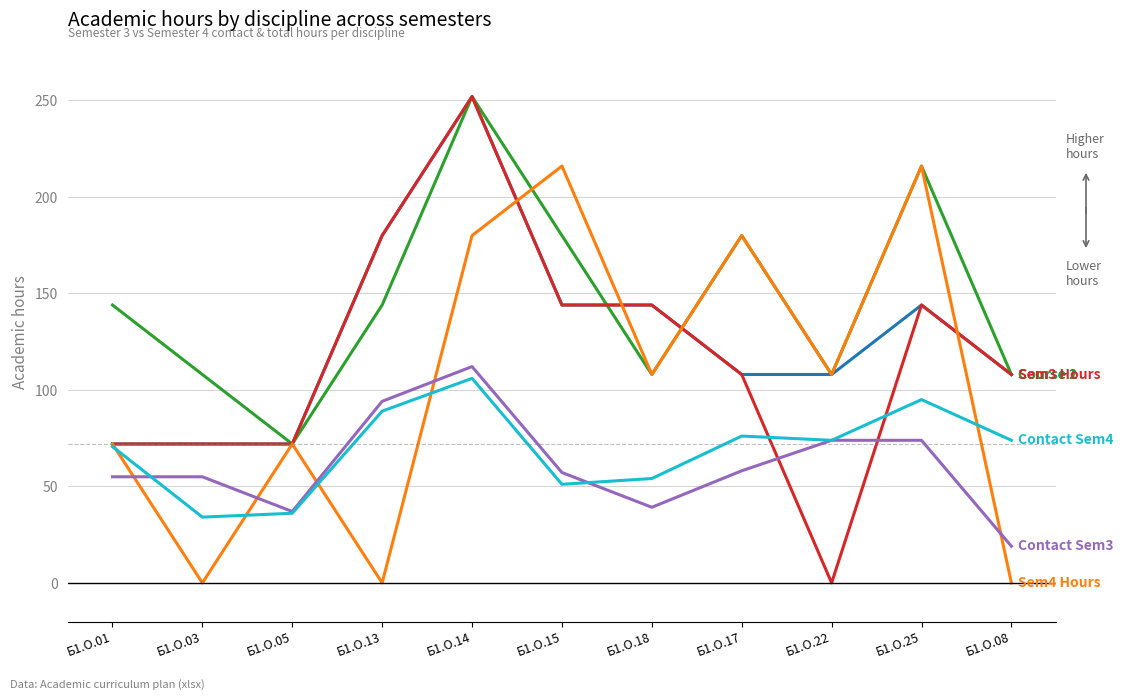

At which category is the sum across all series the highest?

Б1.О.14